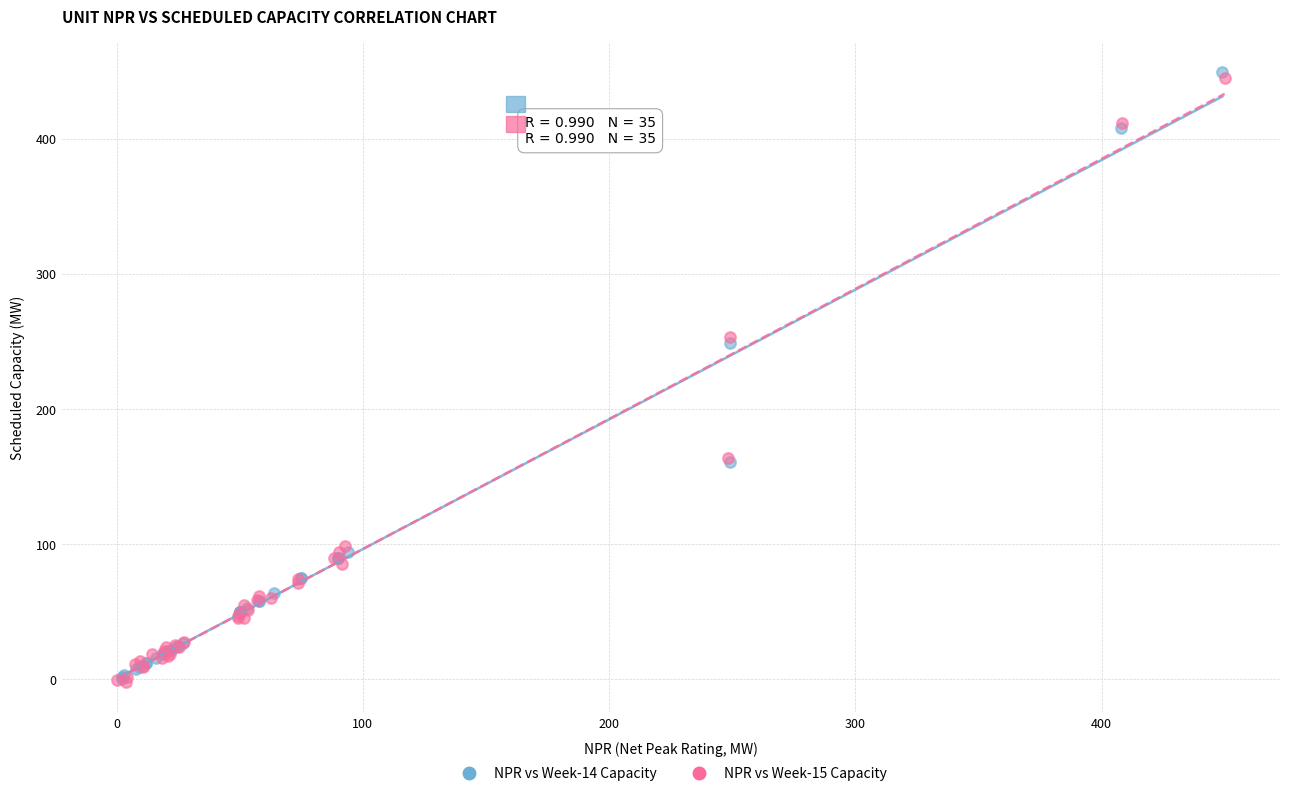

Which series contains the highest Y value?

NPR vs Week-14 Capacity